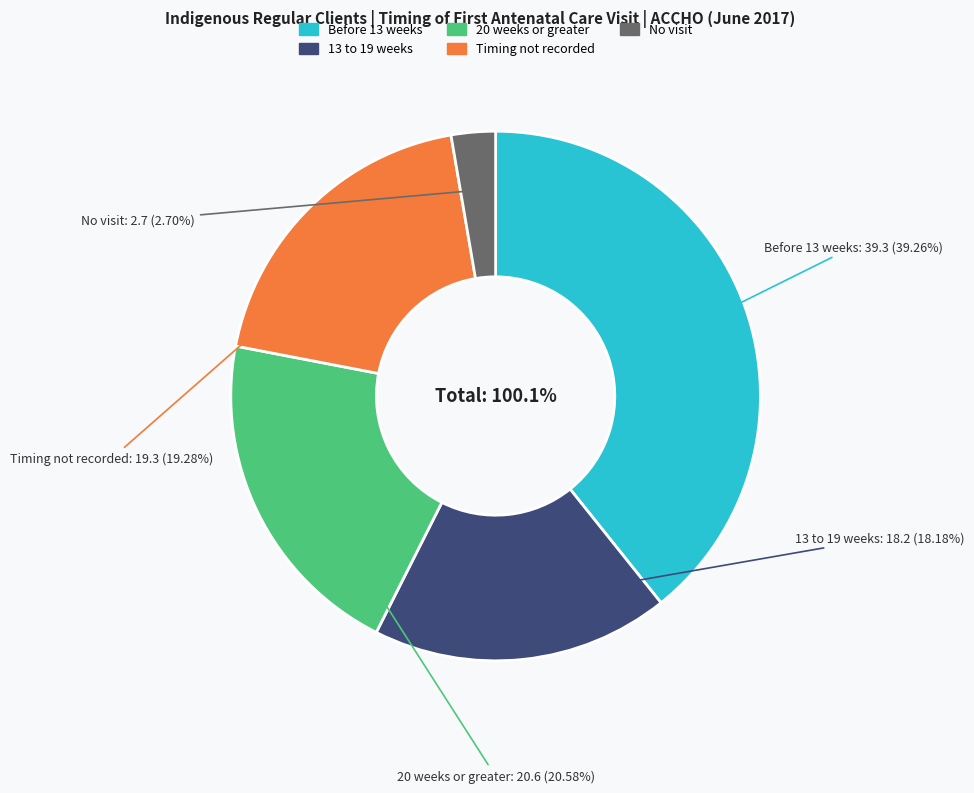

To the nearest percent, what percentage of the pie is No visit?

3%